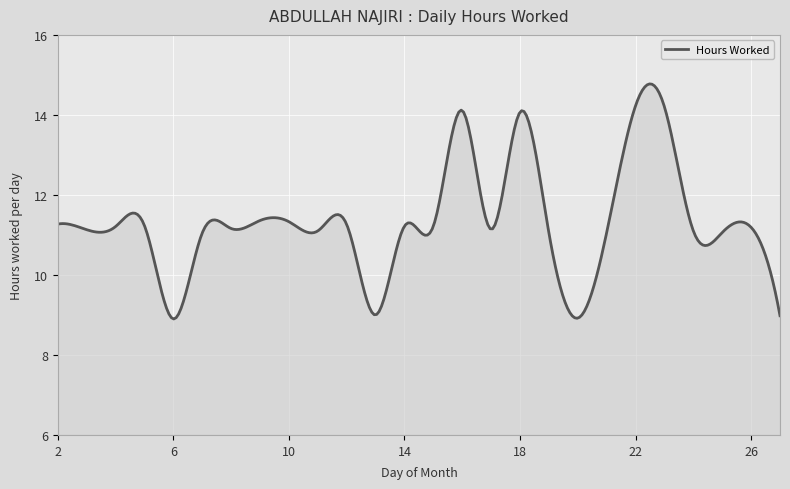

What is the difference between the maximum and minimum values?

5.9